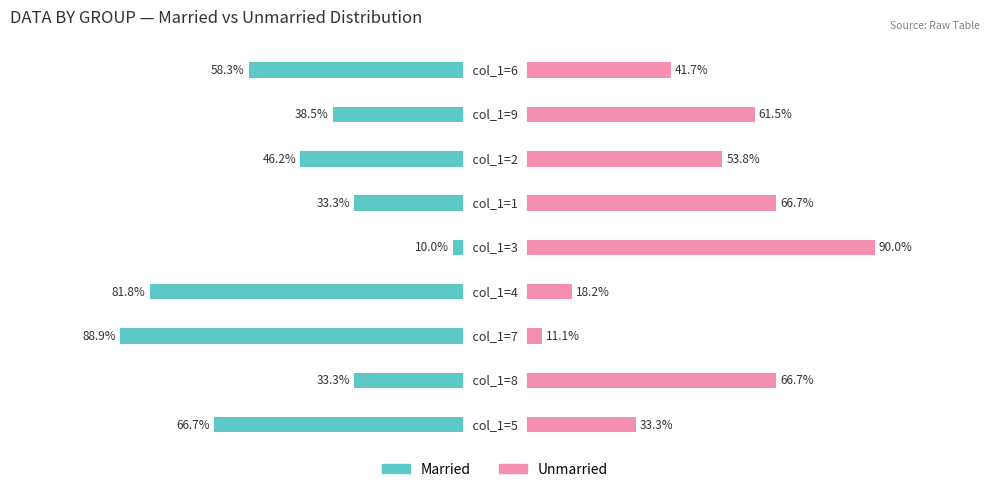

The Married series shows -103.9 at 8. True or false?

False